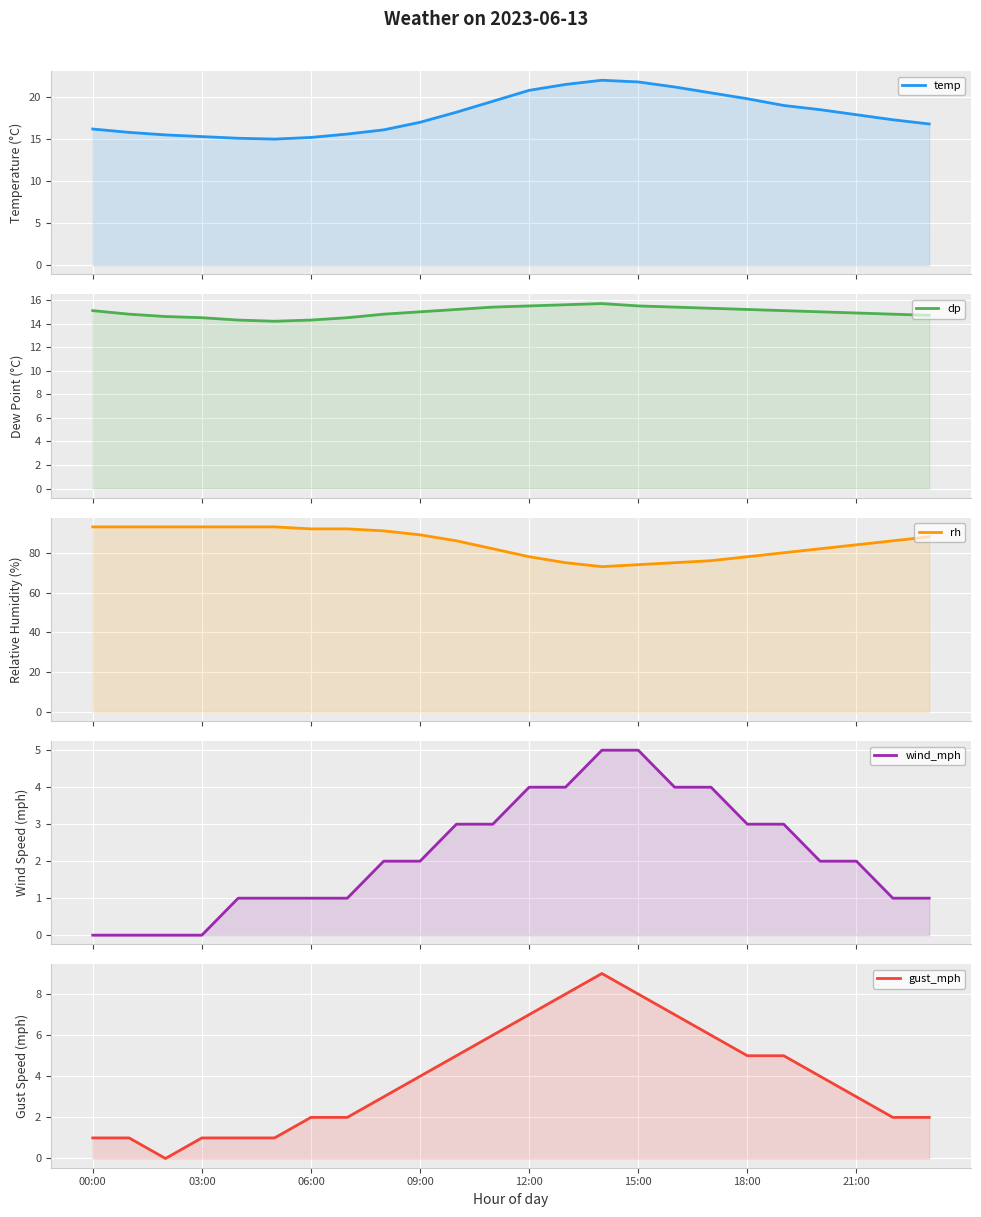

What are all the series names shown in the legend?

temp, dp, rh, wind_mph, gust_mph